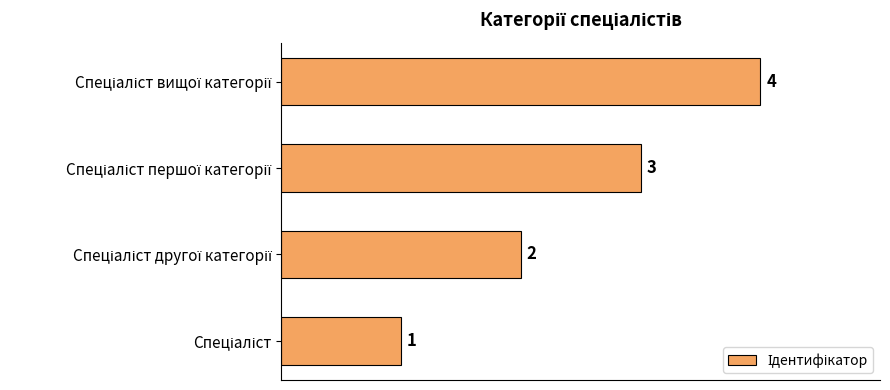

What is the difference between the maximum and minimum values?

3